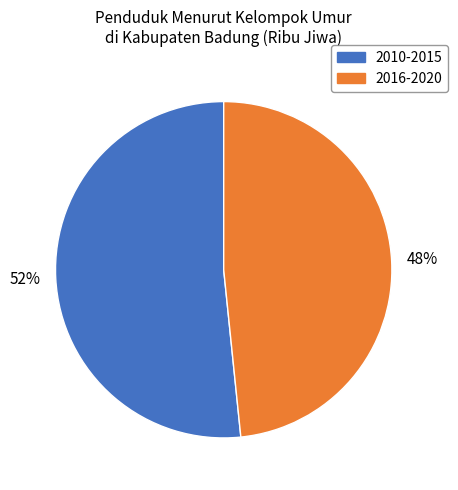

To the nearest percent, what is the average slice percentage?

50%